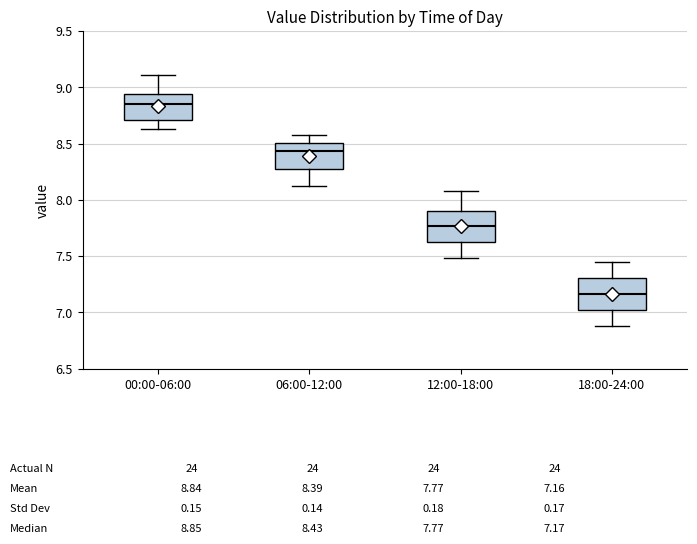

Which box has the lowest median line?

18:00-24:00